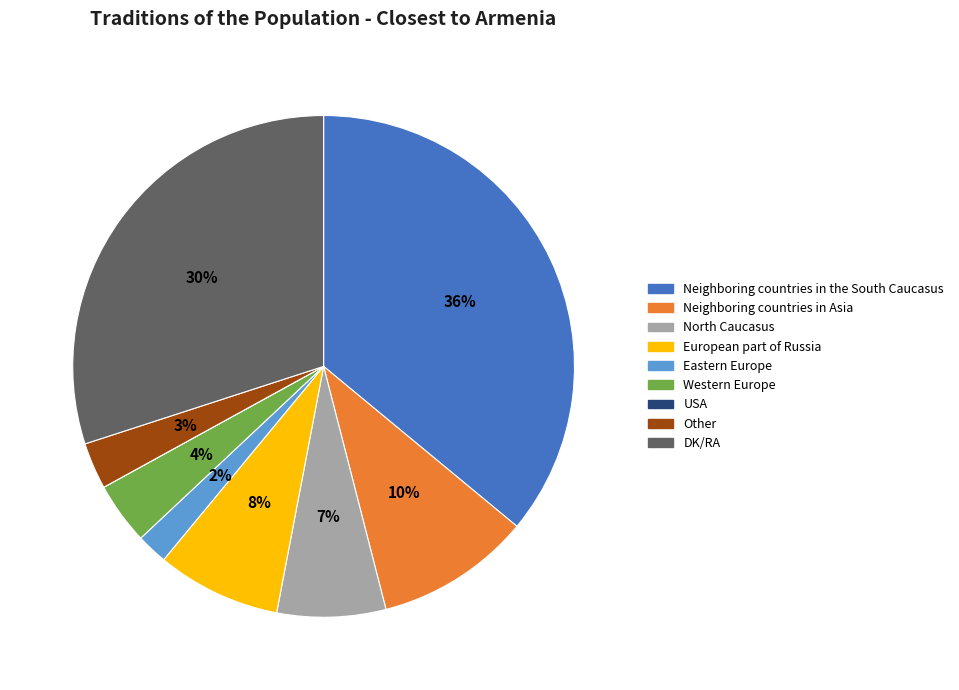

To the nearest percent, what portion does North Caucasus represent?

7%